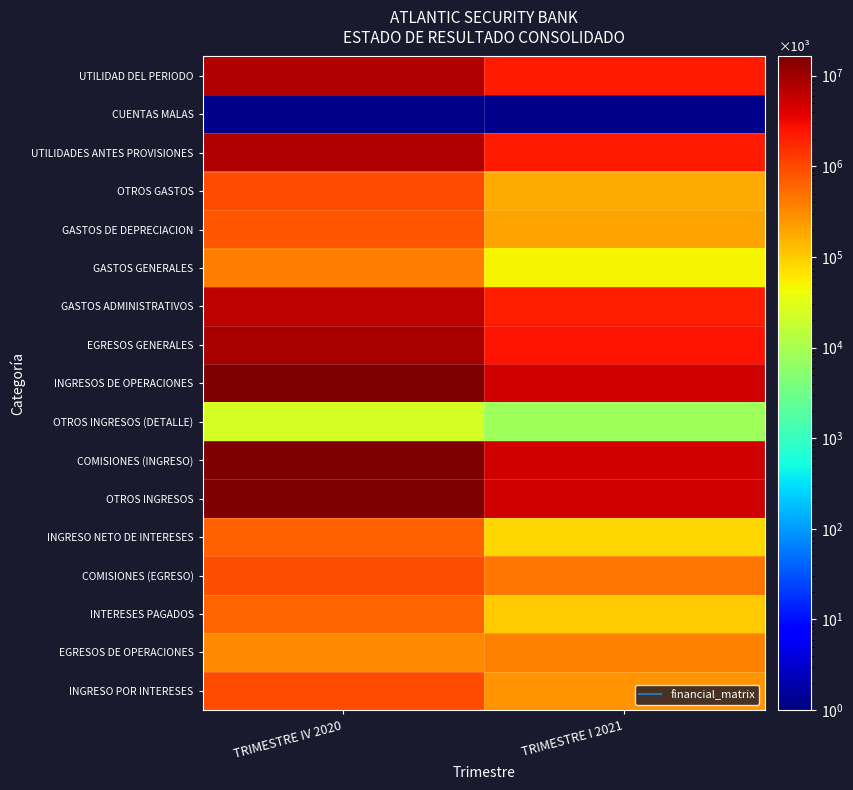

Which label corresponds to the largest value in the chart?

TRIMESTRE IV 2020